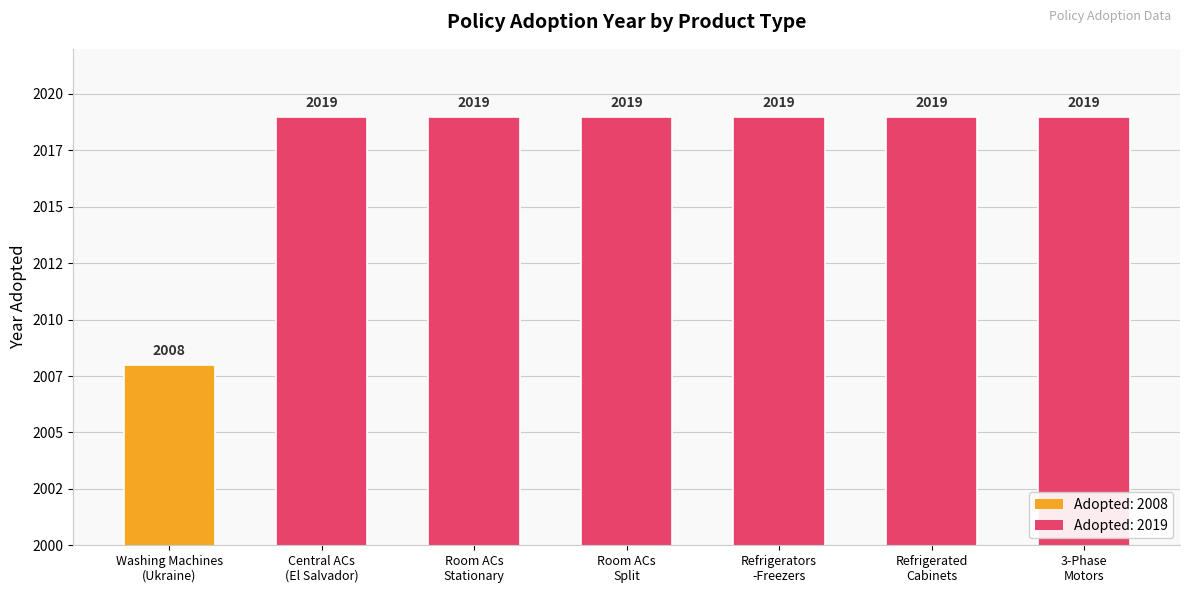

What is the difference between the values at Washing Machines
(Ukraine) and Refrigerated
Cabinets?

11